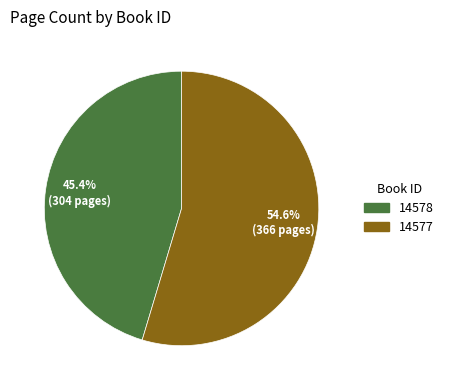

What is the smallest slice in the pie chart?

14578